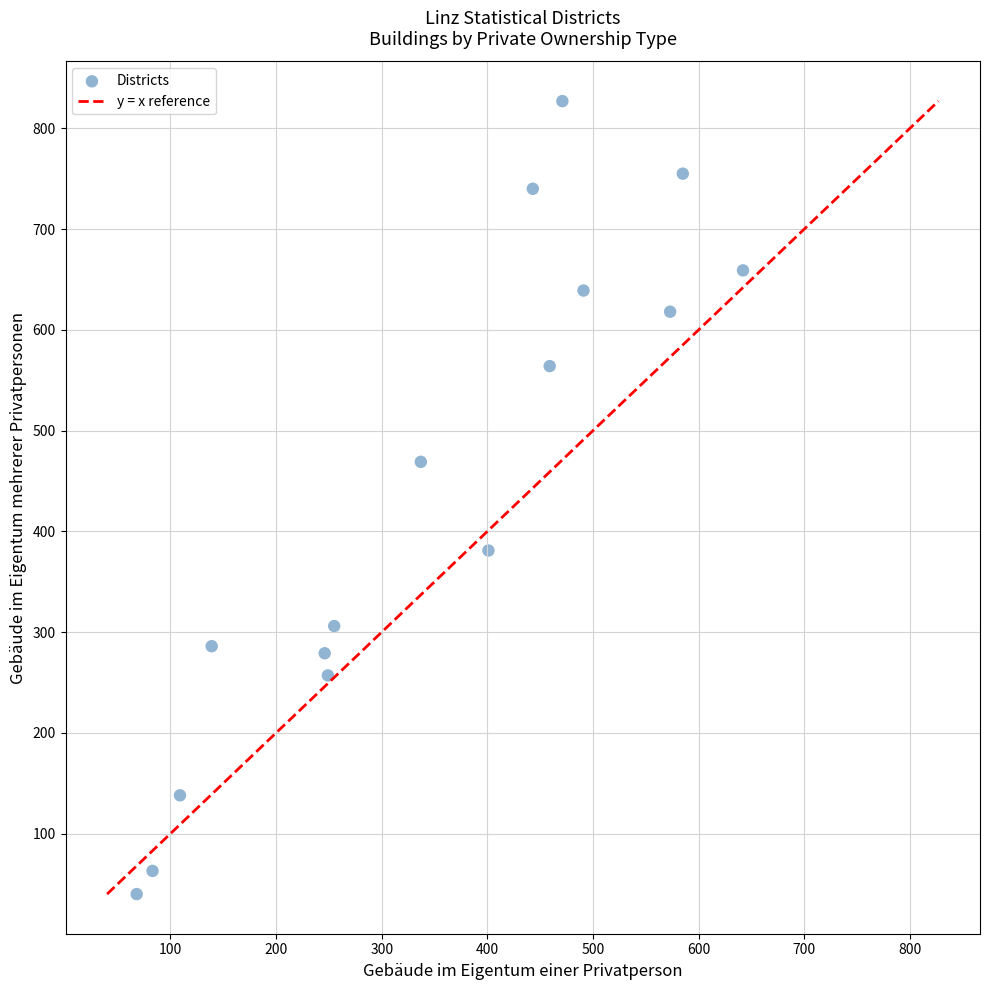

What is the range of X values (max minus min)?

574